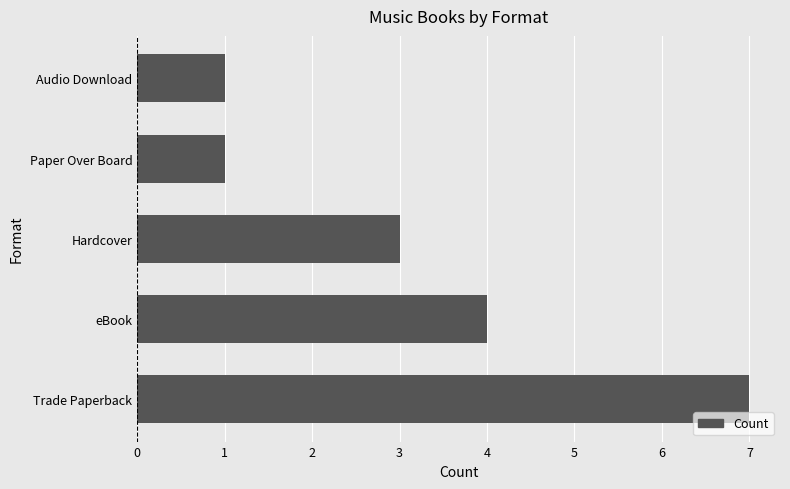

Between Audio Download and Trade Paperback, which is larger?

Trade Paperback